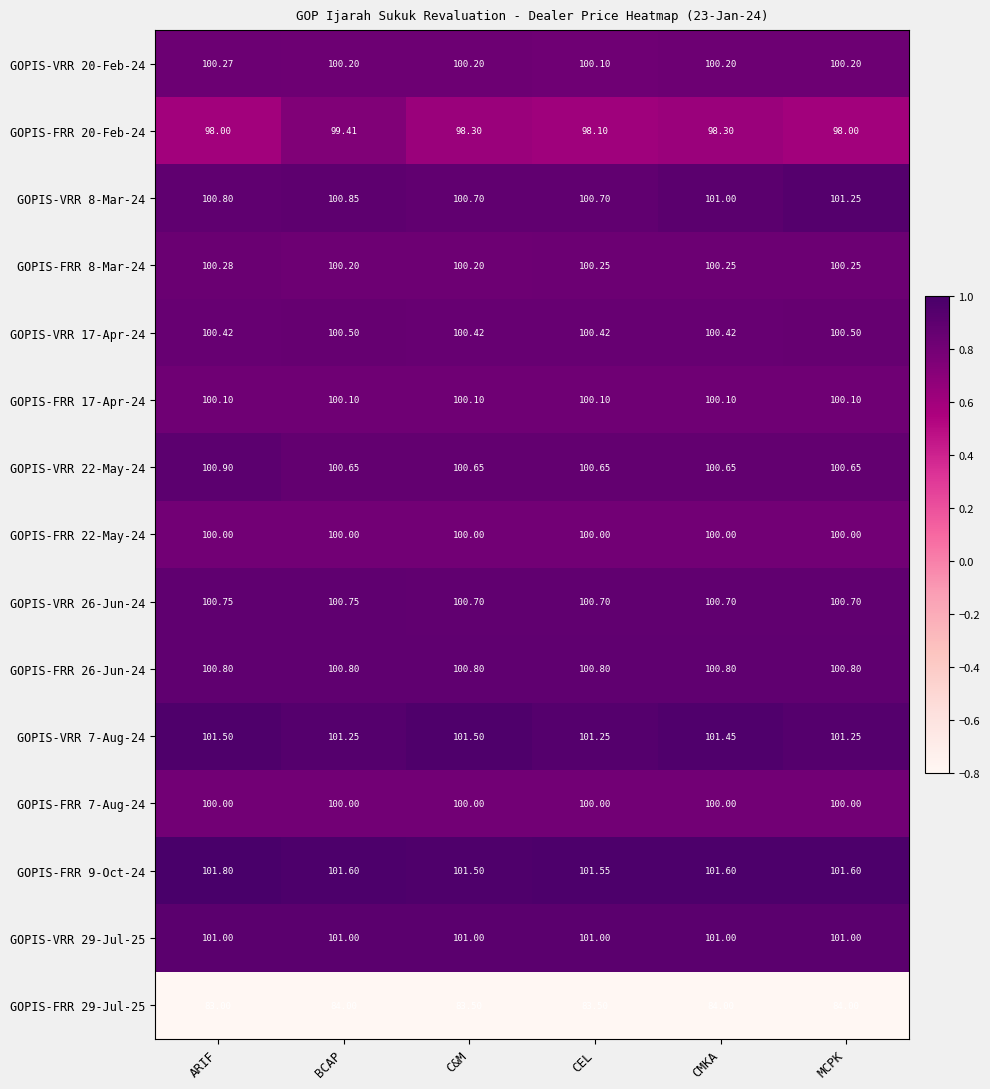

At which category is the sum across all series the highest?

BCAP